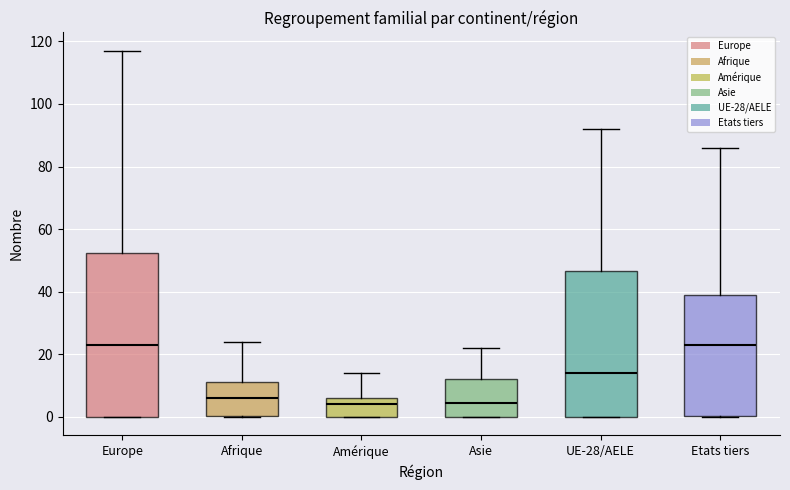

Comparing the boxes themselves (not the whiskers), which one is the tallest?

Europe